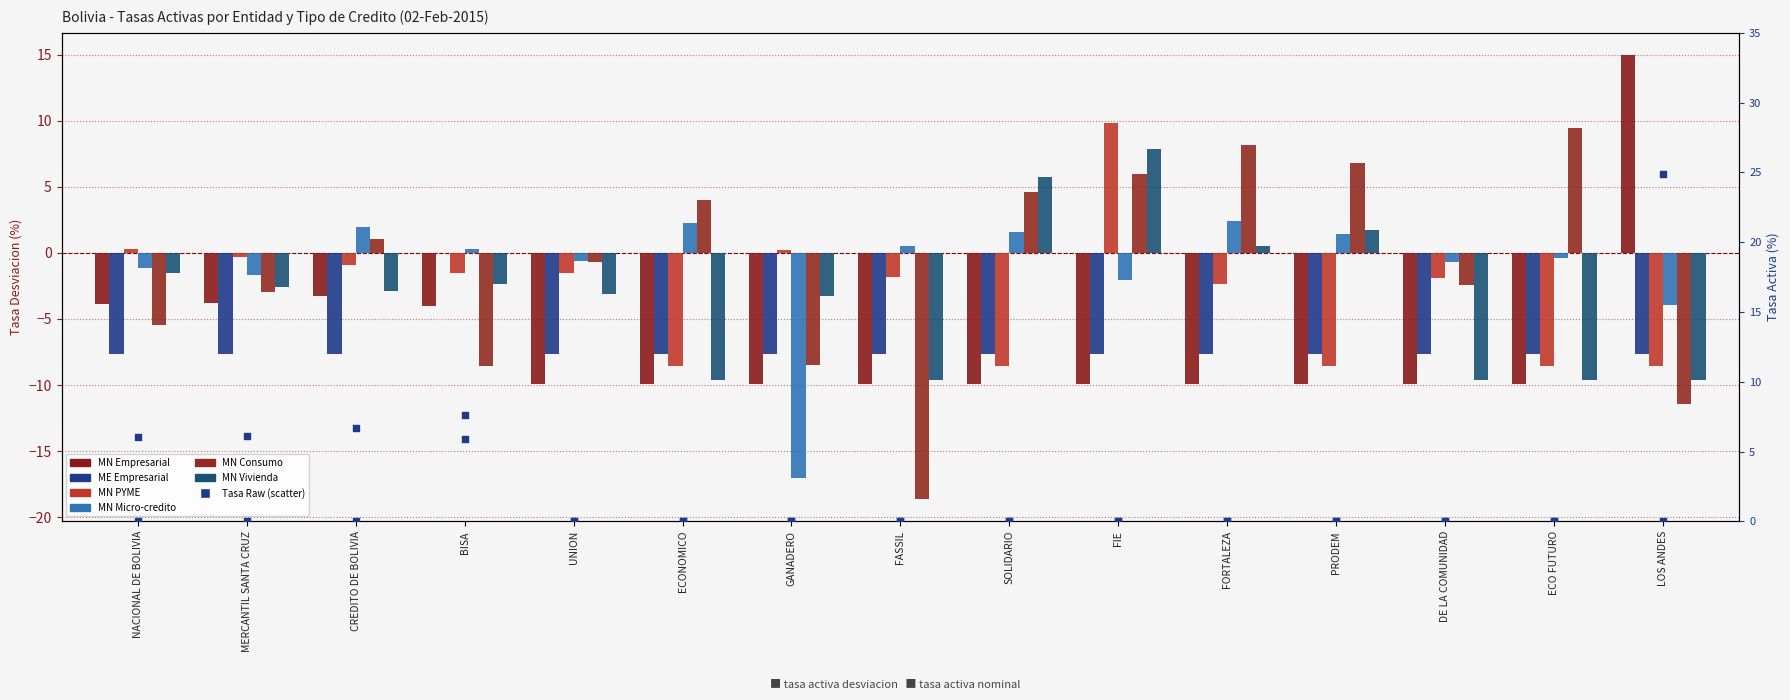

At how many categories does at least one series exceed -17?

15